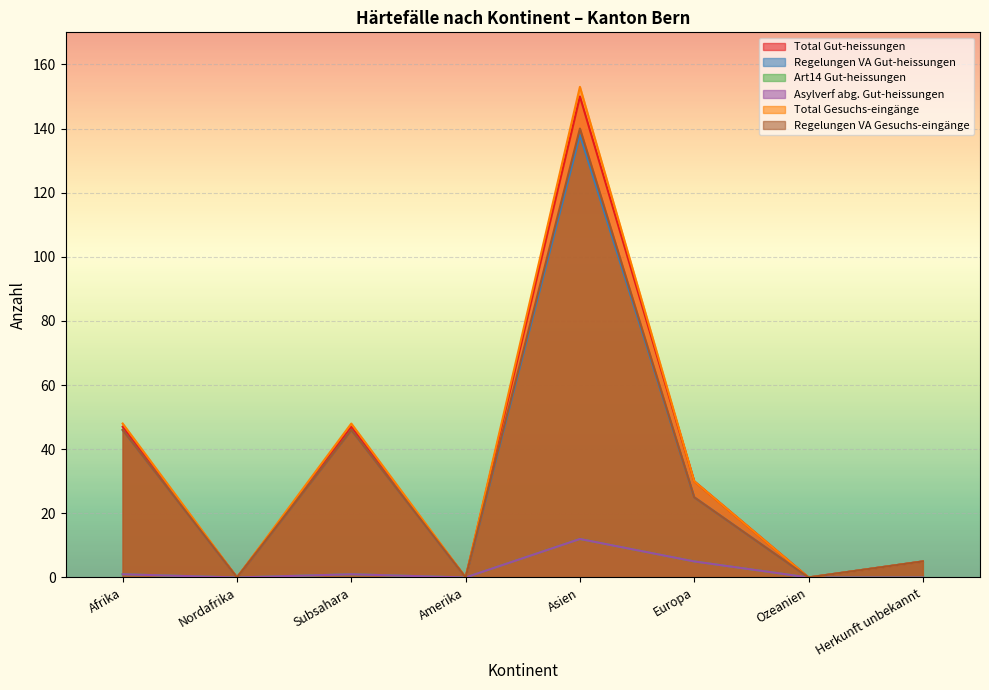

What are all the series names shown in the legend?

Total Gut-heissungen, Regelungen VA Gut-heissungen, Art14 Gut-heissungen, Asylverf abg. Gut-heissungen, Total Gesuchs-eingänge, Regelungen VA Gesuchs-eingänge